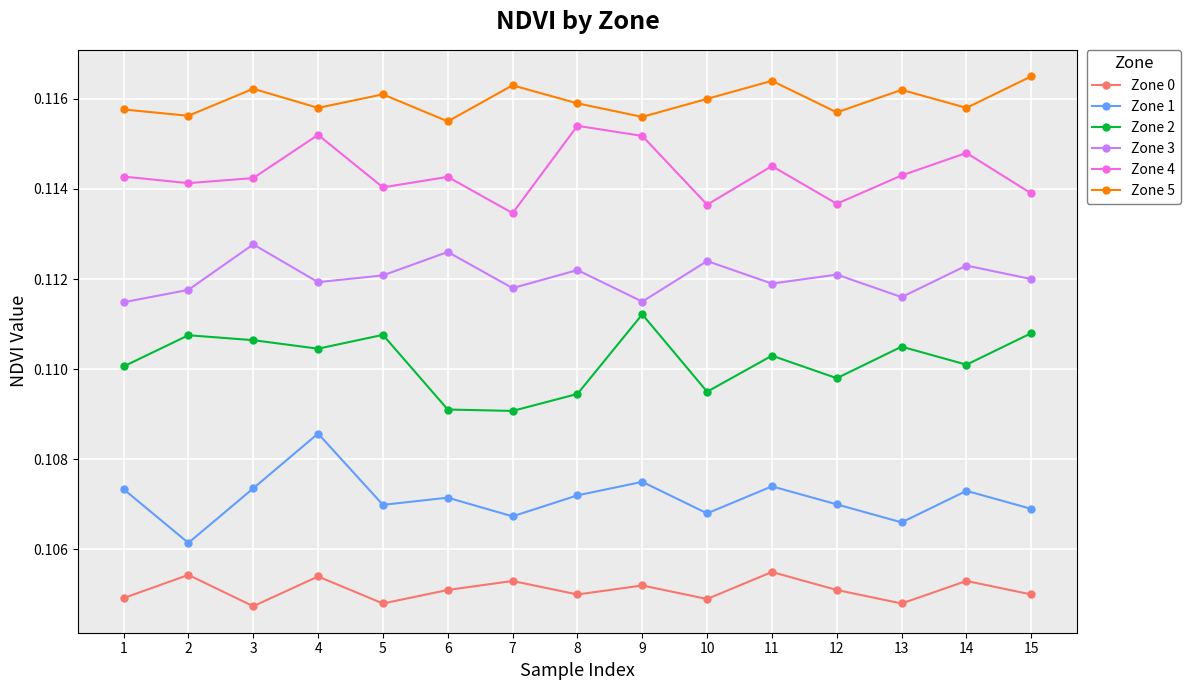

The value of Zone 3 at 10 is 0.0. True or false?

False